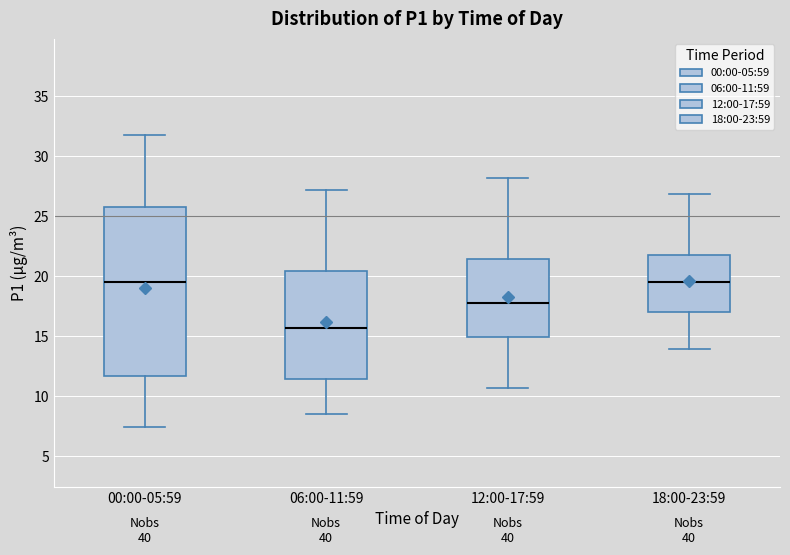

Reading left to right, transcribe this box plot: for each box, give where its median line is, the range the box spans, and where its two whiskers end, as read against the y-axis. The values are not printed on the chart, so give them approximately, as read against the axis.

00:00-05:59: median 19.5, box 11.5 to 26.0, whiskers 7.5 to 32.0
06:00-11:59: median 15.5, box 11.5 to 20.5, whiskers 8.5 to 27.0
12:00-17:59: median 18.0, box 15.0 to 21.5, whiskers 10.5 to 28.0
18:00-23:59: median 19.5, box 17.0 to 22.0, whiskers 14.0 to 27.0